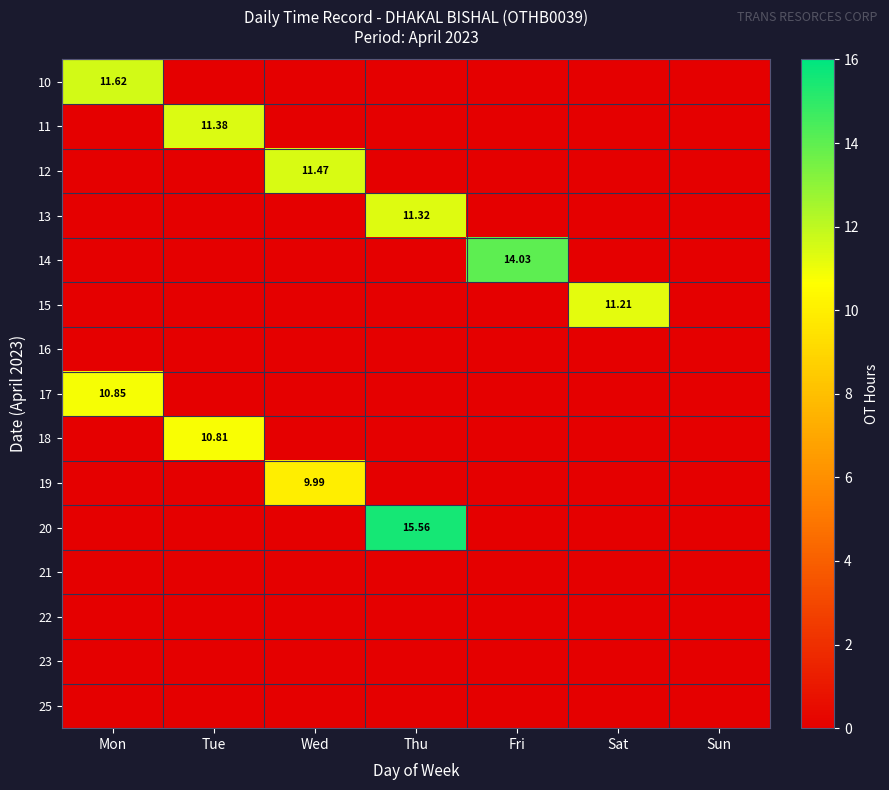

What is the difference between the maximum and second lowest values in the 10 series?

11.6